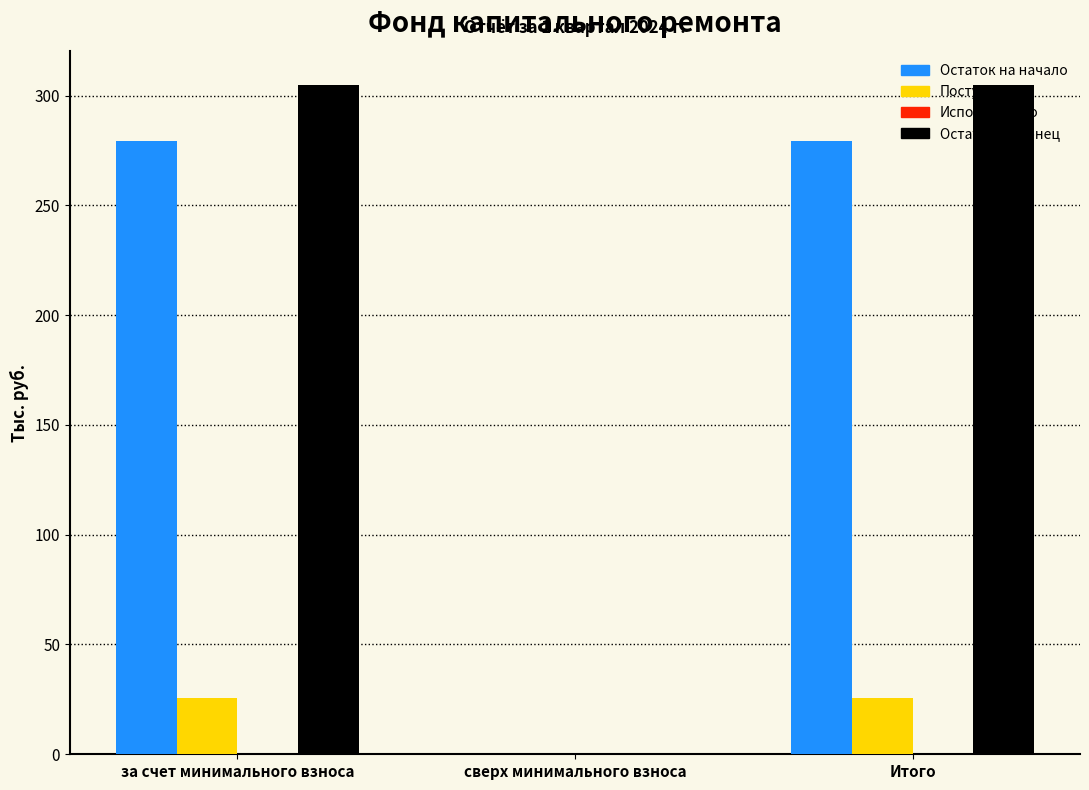

What is the greatest value displayed?

304.9